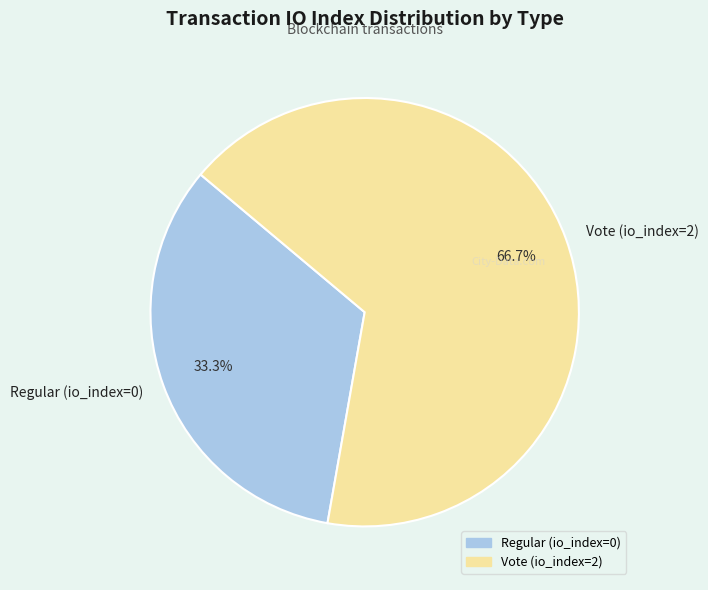

Which slice is the smallest?

Regular